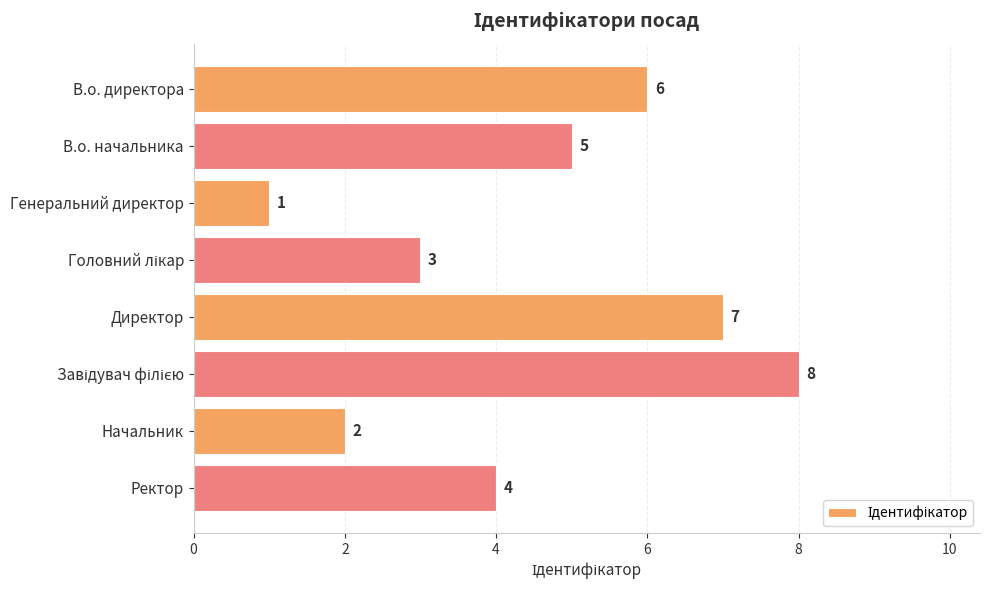

What position from the bottom is Начальник?

2